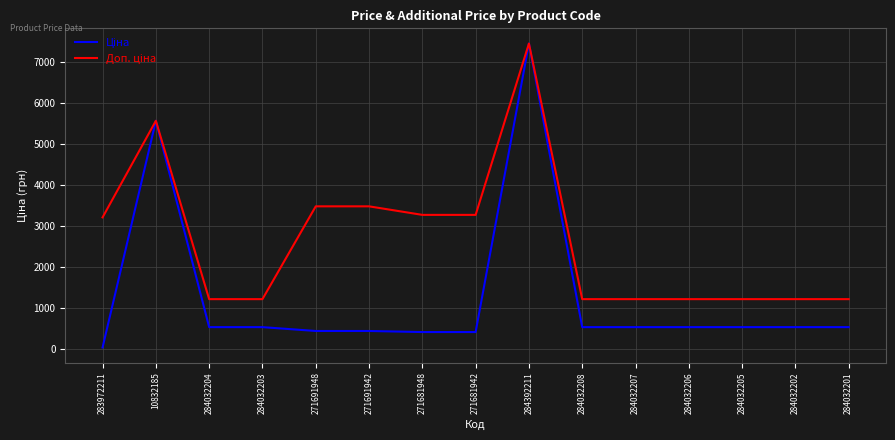

What is the spread (max minus min) of values at 271691942?

3039.8